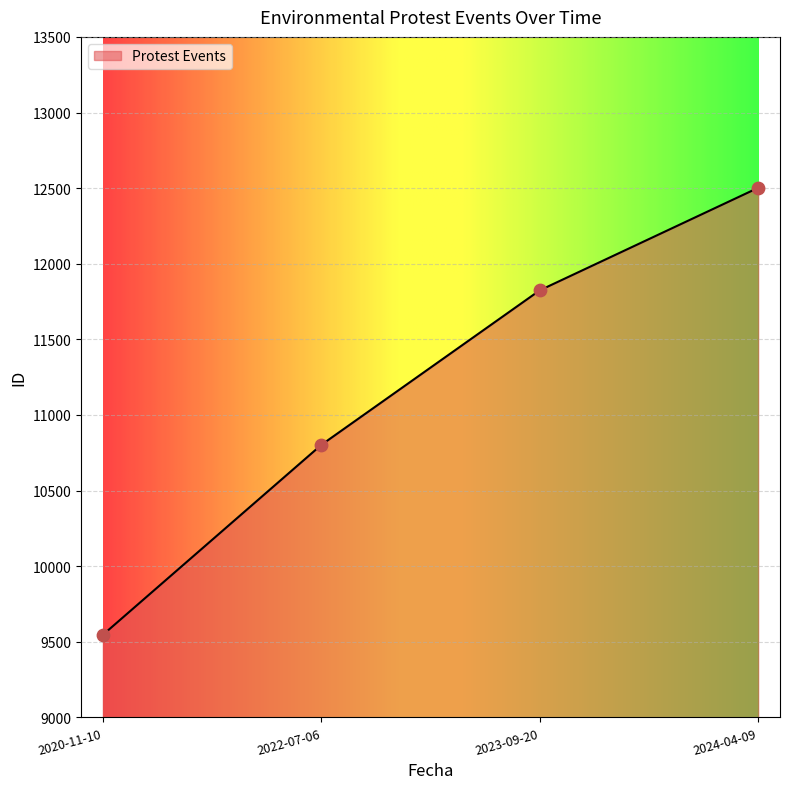

Between 2024-04-09 and 2020-11-10, which is larger?

2024-04-09